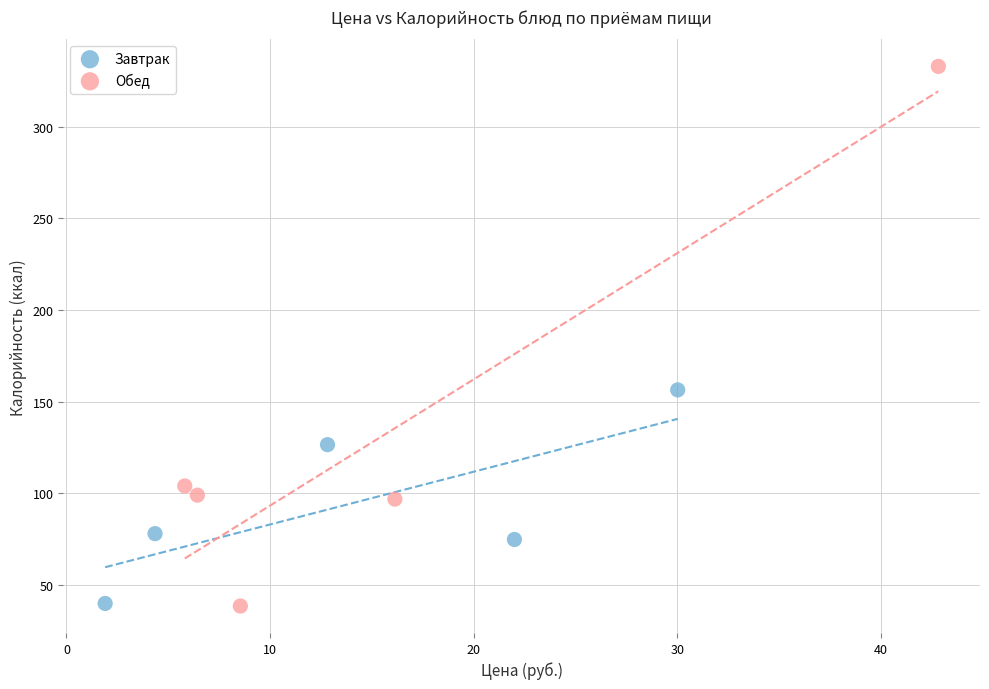

Which series has the widest spread of Y values?

Обед